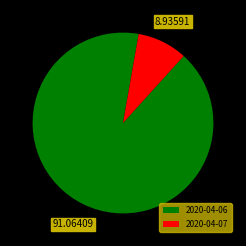

Which category accounts for the majority?

2020-04-06